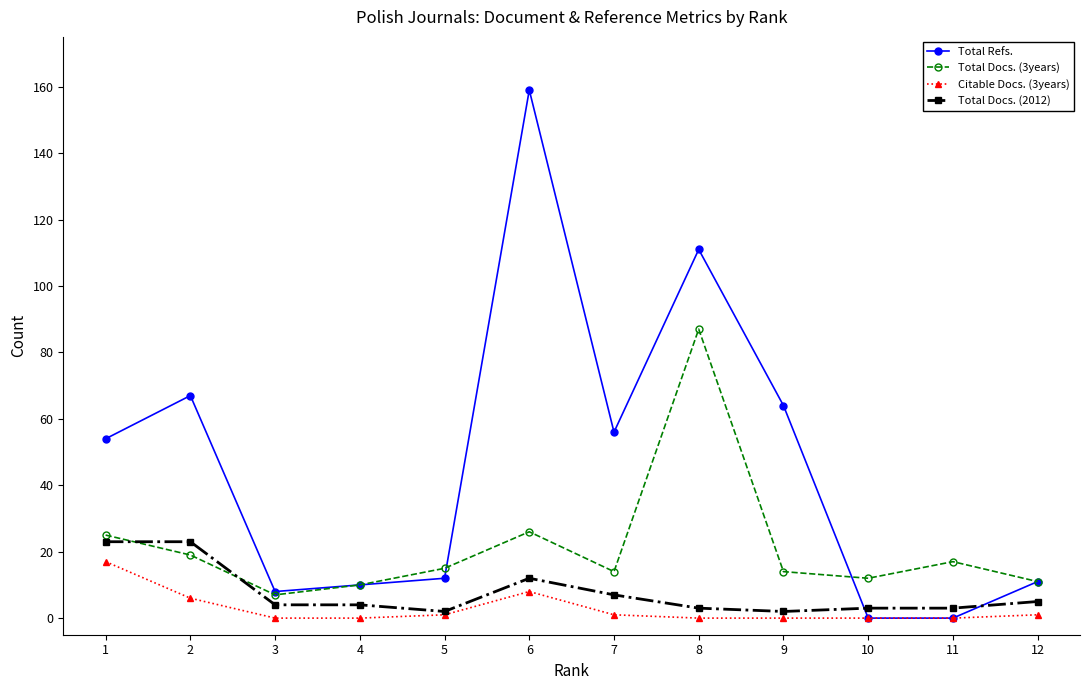

The Citable Docs. (3years) series shows 0 at 11. True or false?

True